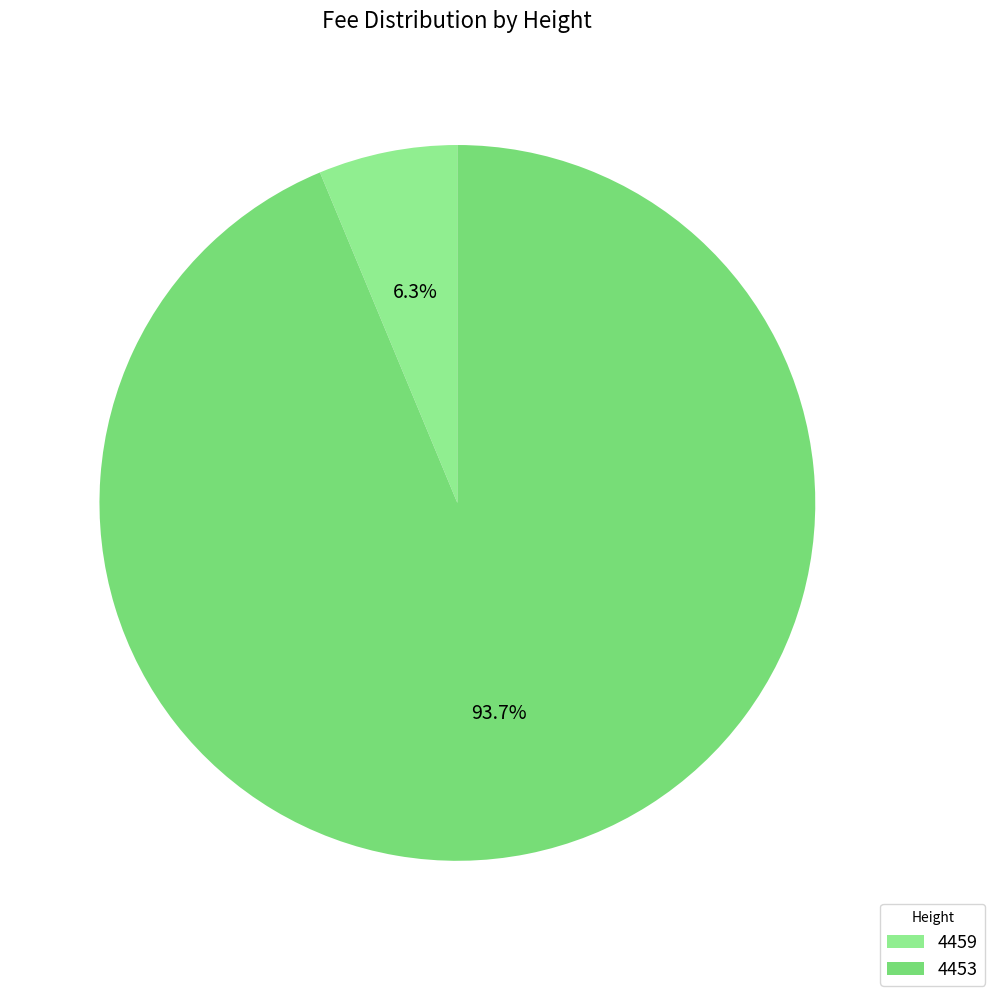

What is the largest slice in the pie chart?

4453